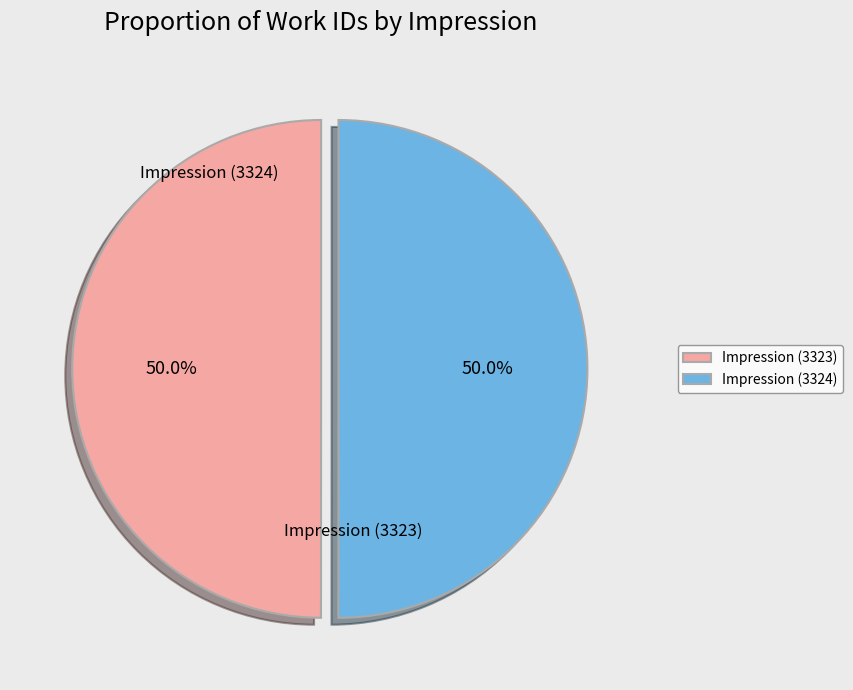

What percentage is the Impression (3324) slice, to the nearest percent?

50%